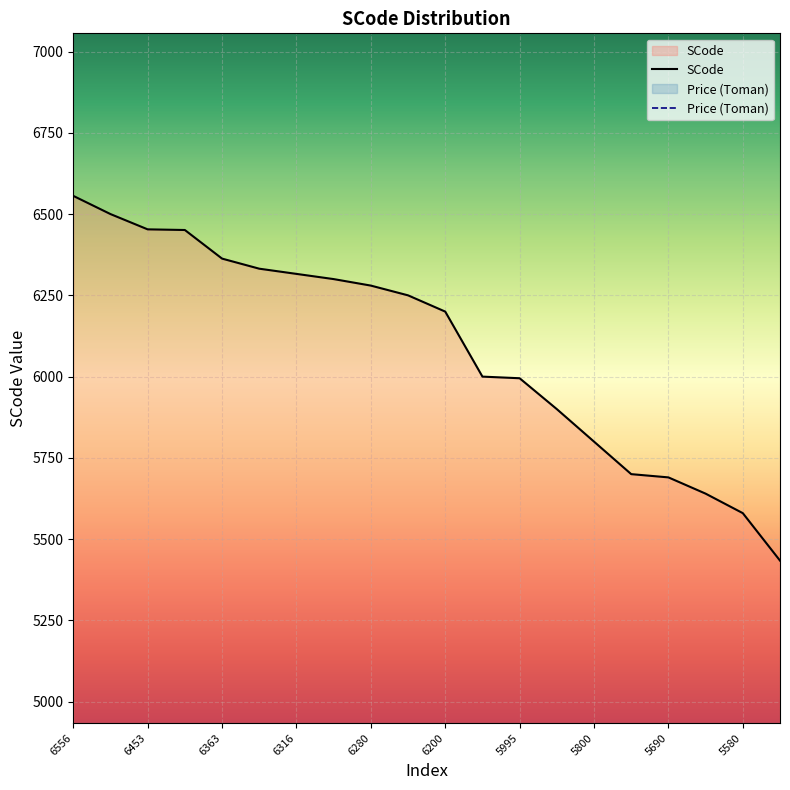

True or false: there are more than 1 points higher than both neighbors.

False